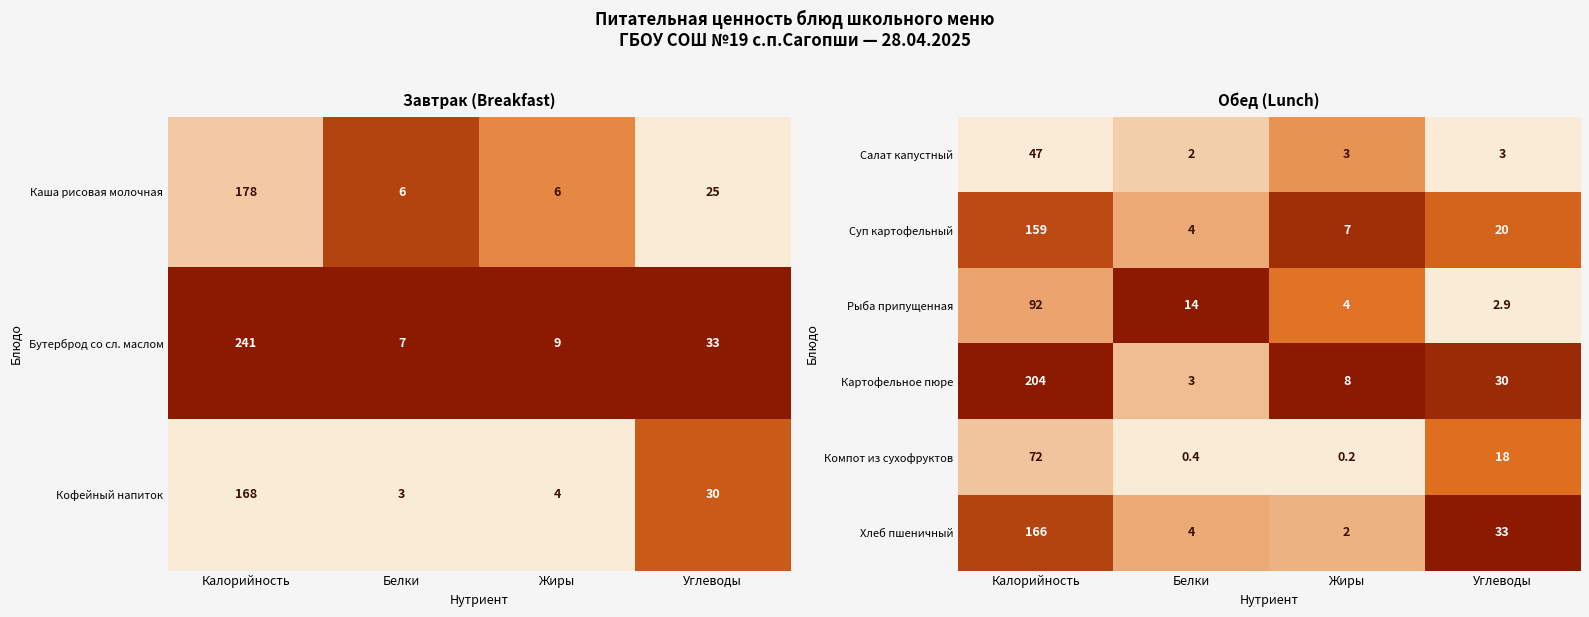

What is the sum of all Салат капустный values?

55.0